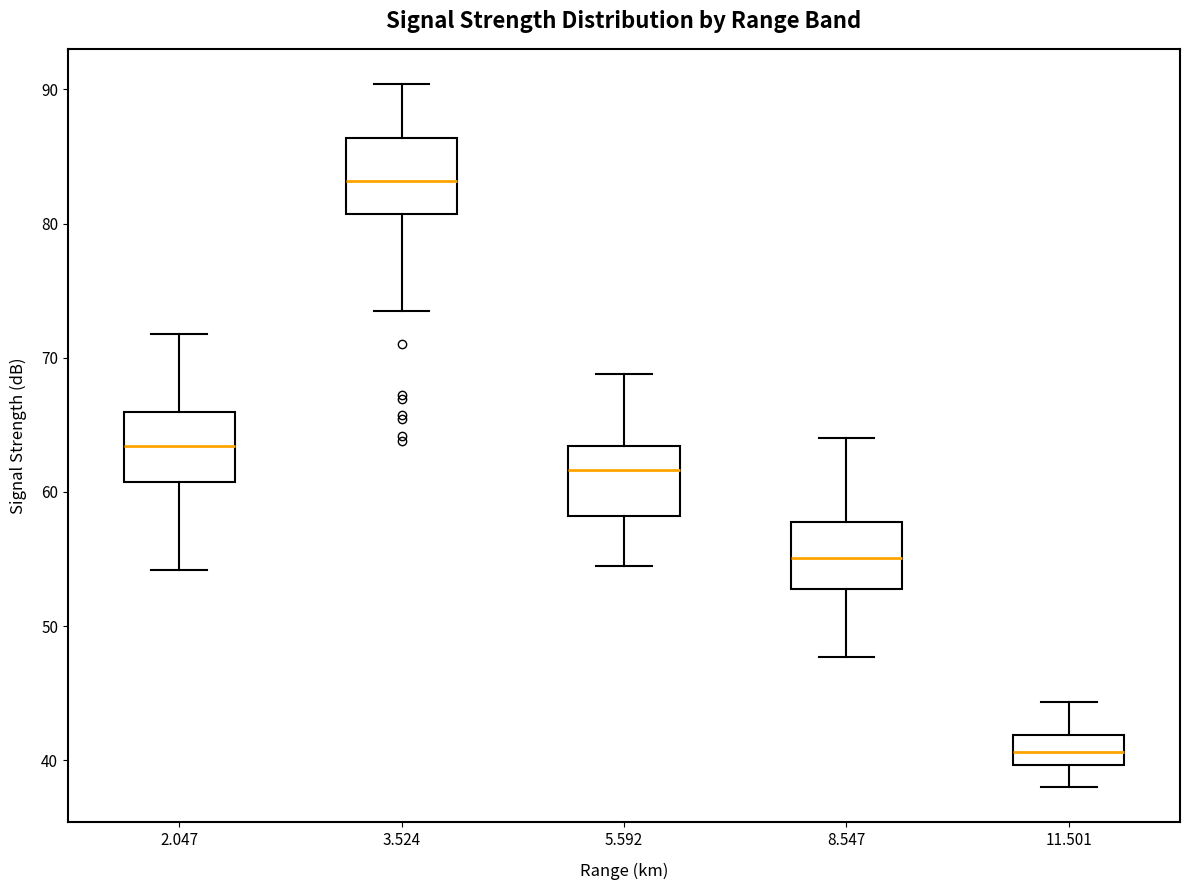

Reading left to right, read every box against the y-axis: the position of its median line, the range the box covers, and the ends of its whiskers. The values are not printed on the chart, so give them approximately, as read against the axis.

2.047: median 63, box 61 to 66, whiskers 54 to 72
3.524: median 83, box 81 to 86, whiskers 74 to 90
5.592: median 62, box 58 to 63, whiskers 55 to 69
8.547: median 55, box 53 to 58, whiskers 48 to 64
11.501: median 41, box 40 to 42, whiskers 38 to 44